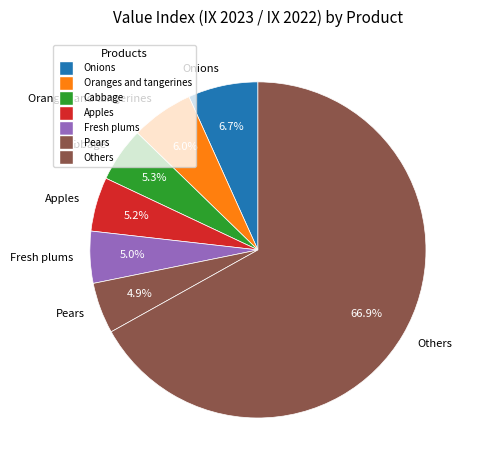

Is it true that Fresh plums is 5% of the pie?

True